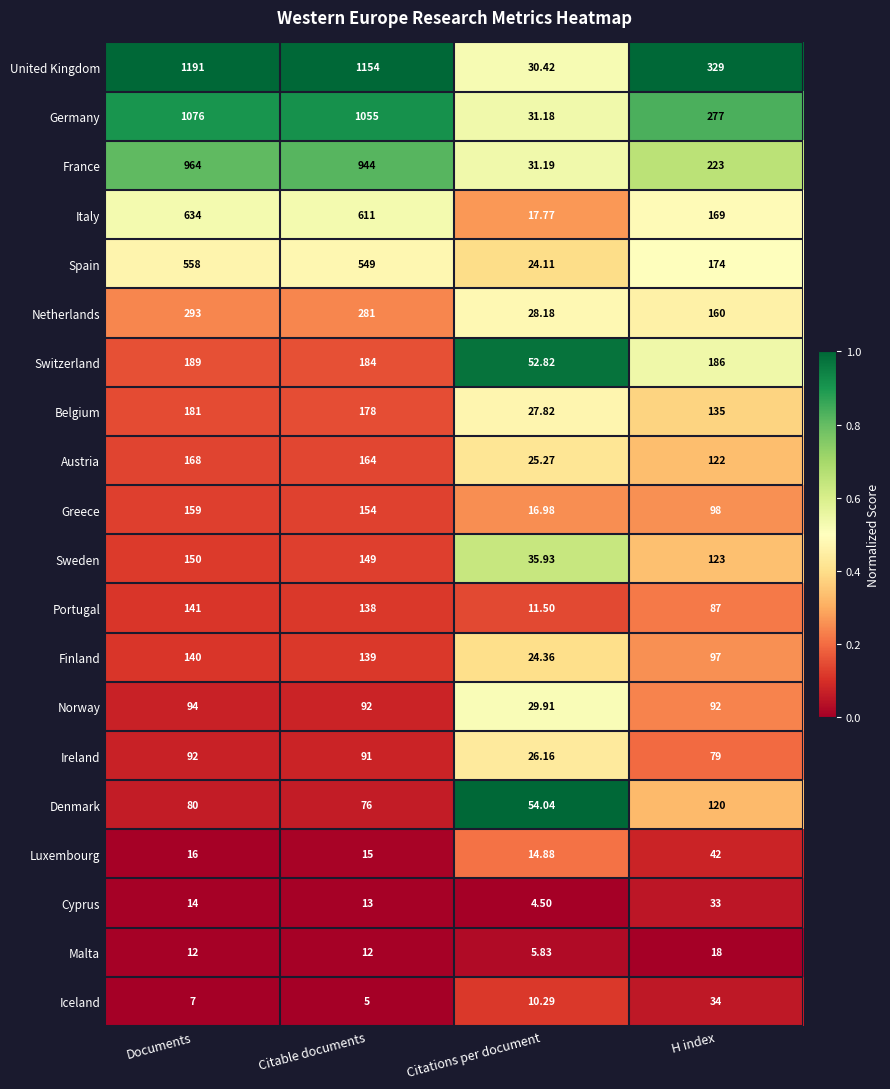

Between Documents and Citations per document, which series saw the biggest shift?

United Kingdom